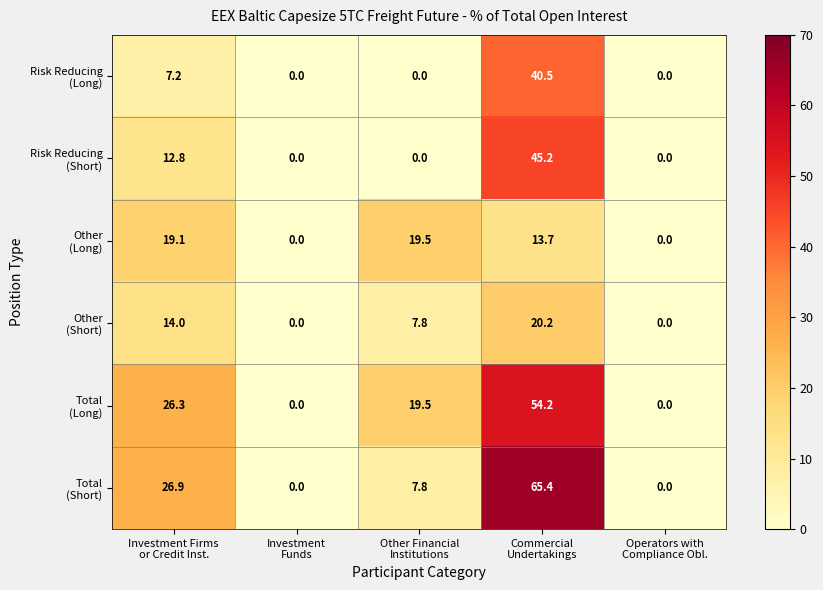

What is the maximum value shown in the chart?

65.4